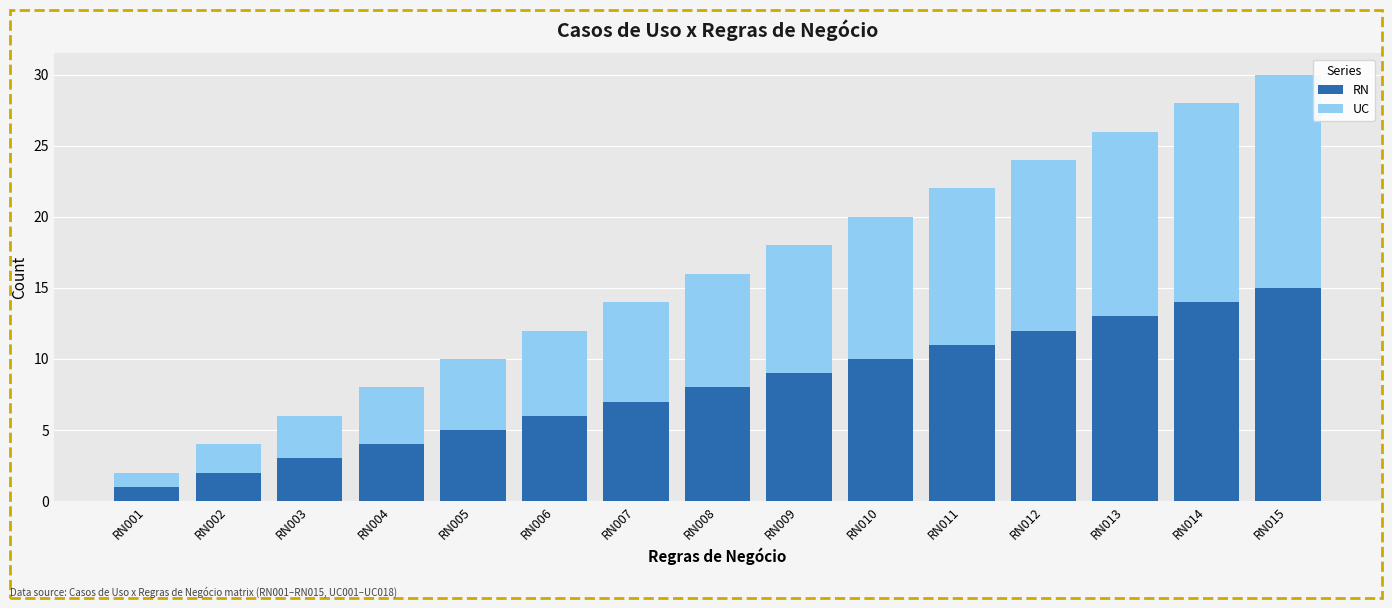

What is the highest value of the RN series?

15